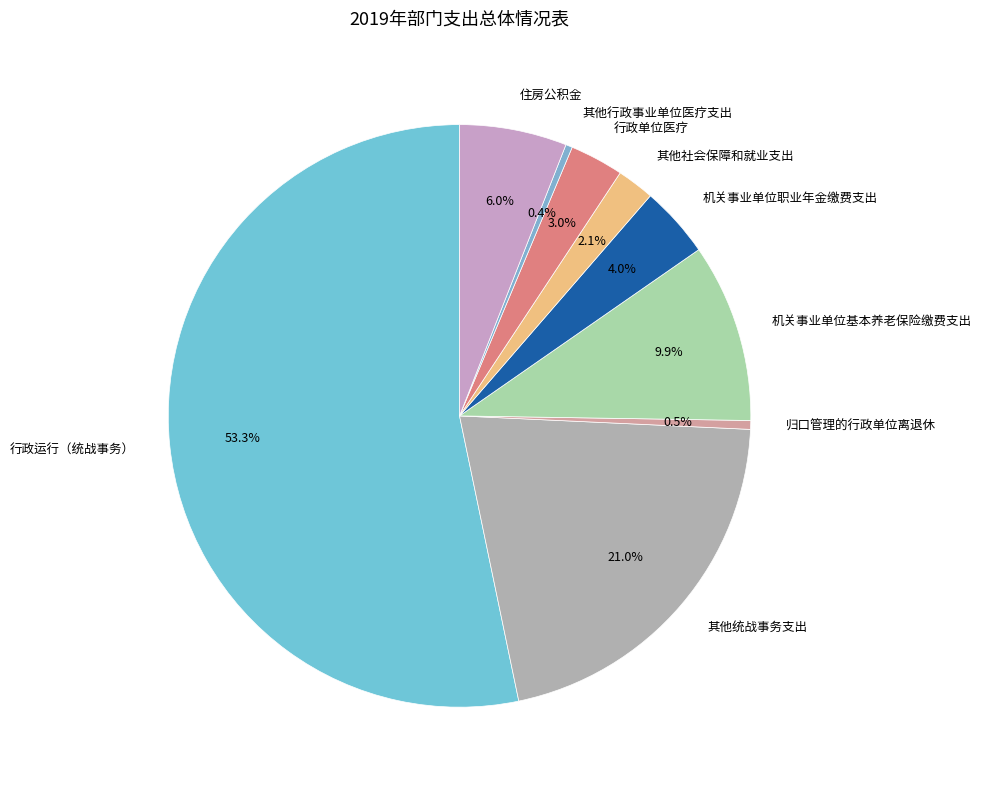

Is it true that 其他统战事务支出 is 14% of the pie?

False